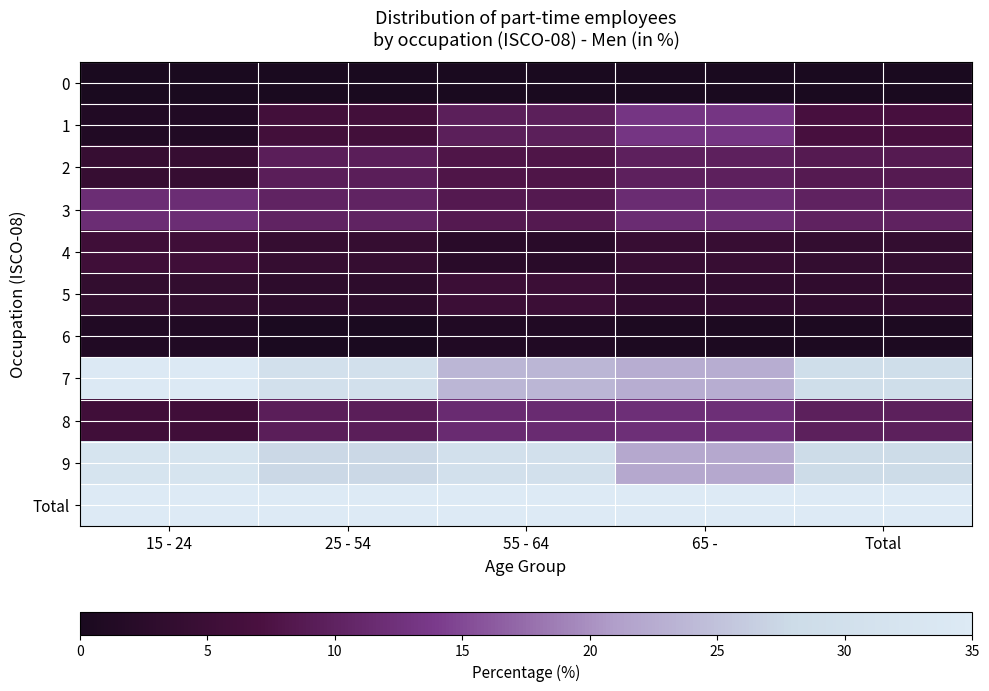

What is the greatest value displayed?

100.0